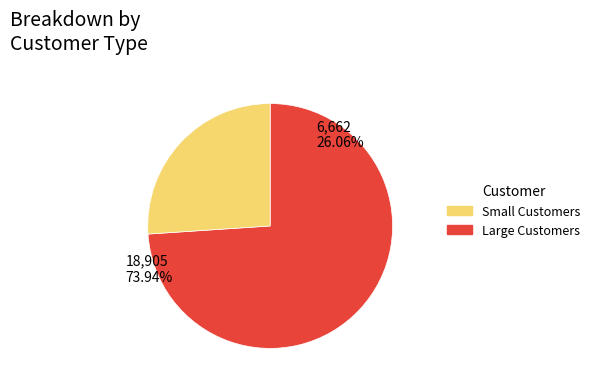

Does any single category account for the majority?

Yes